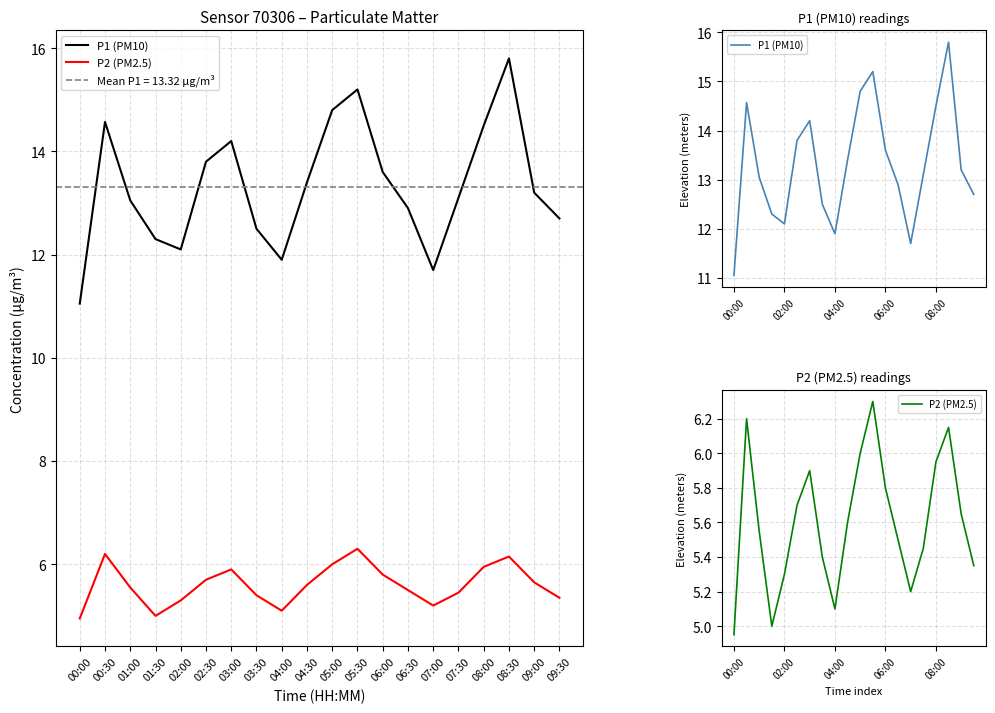

Where is the first local minimum for P2 (PM2.5)?

01:30